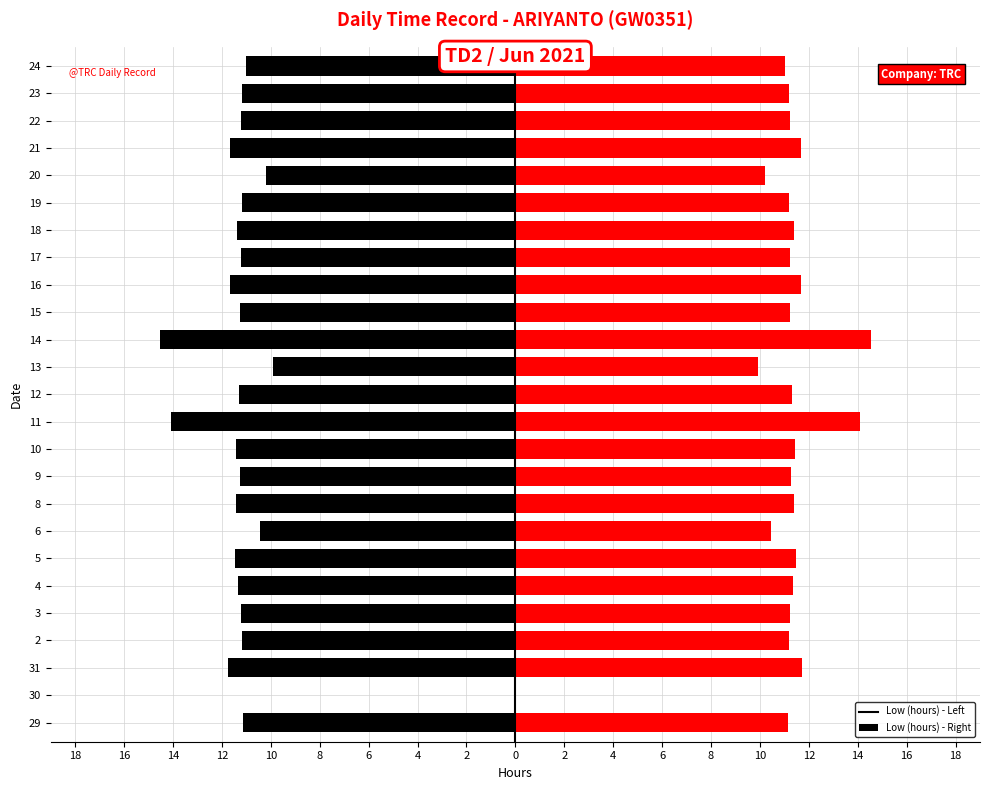

What is the value of the Low (hours) mirror bar at the 9th from the left?

11.4